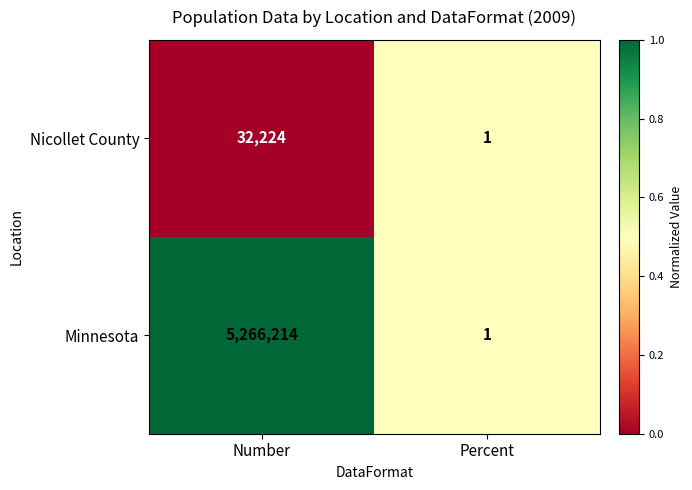

Reading right to left, what are all the values shown in this chart?

Nicollet County: 1	32224
Minnesota: 1	5266214